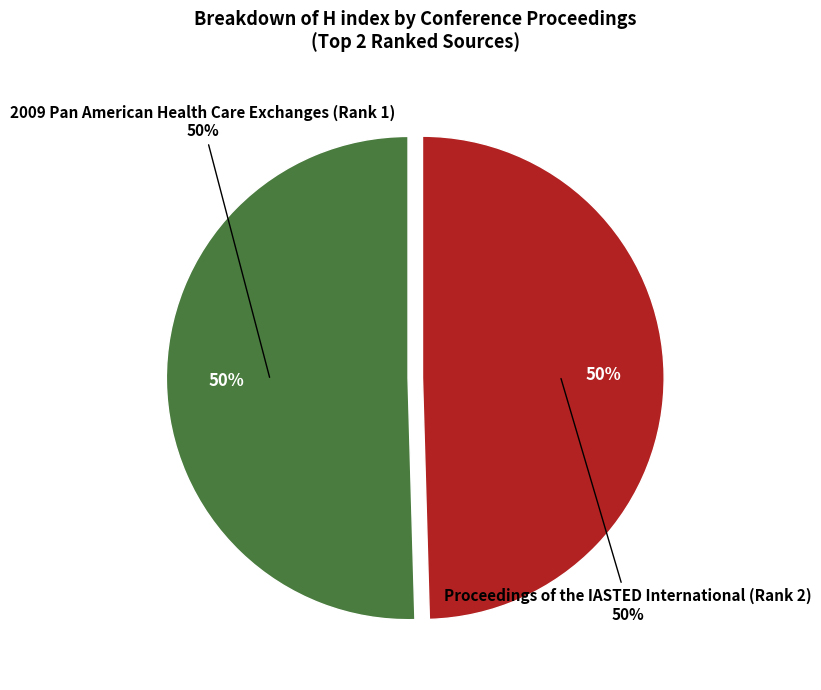

What percentage is the Proceedings of the IASTED International (Rank 2) slice, to the nearest percent?

50%